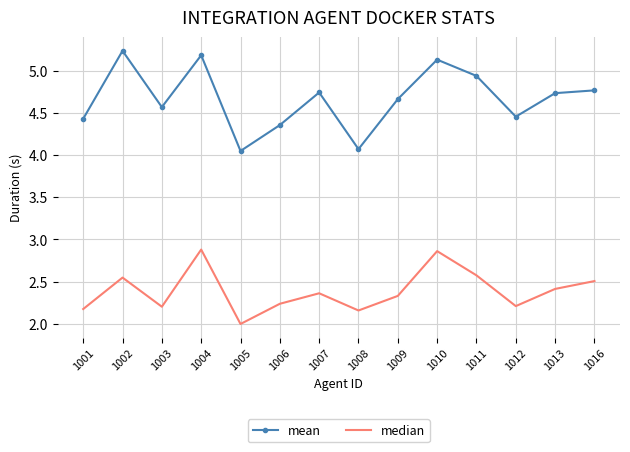

At which category is the sum across all series the highest?

1004